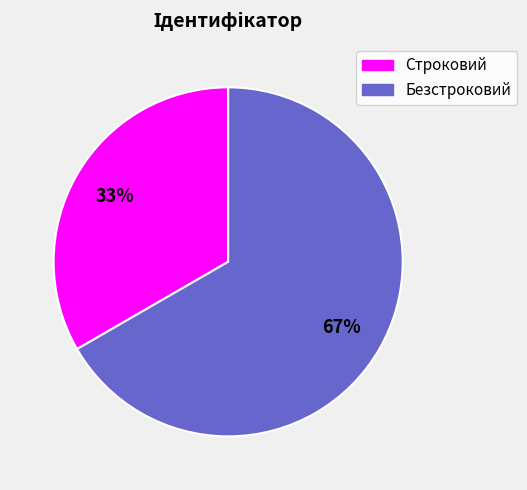

To the nearest percent, what is the combined percentage of Строковий and Безстроковий?

100%